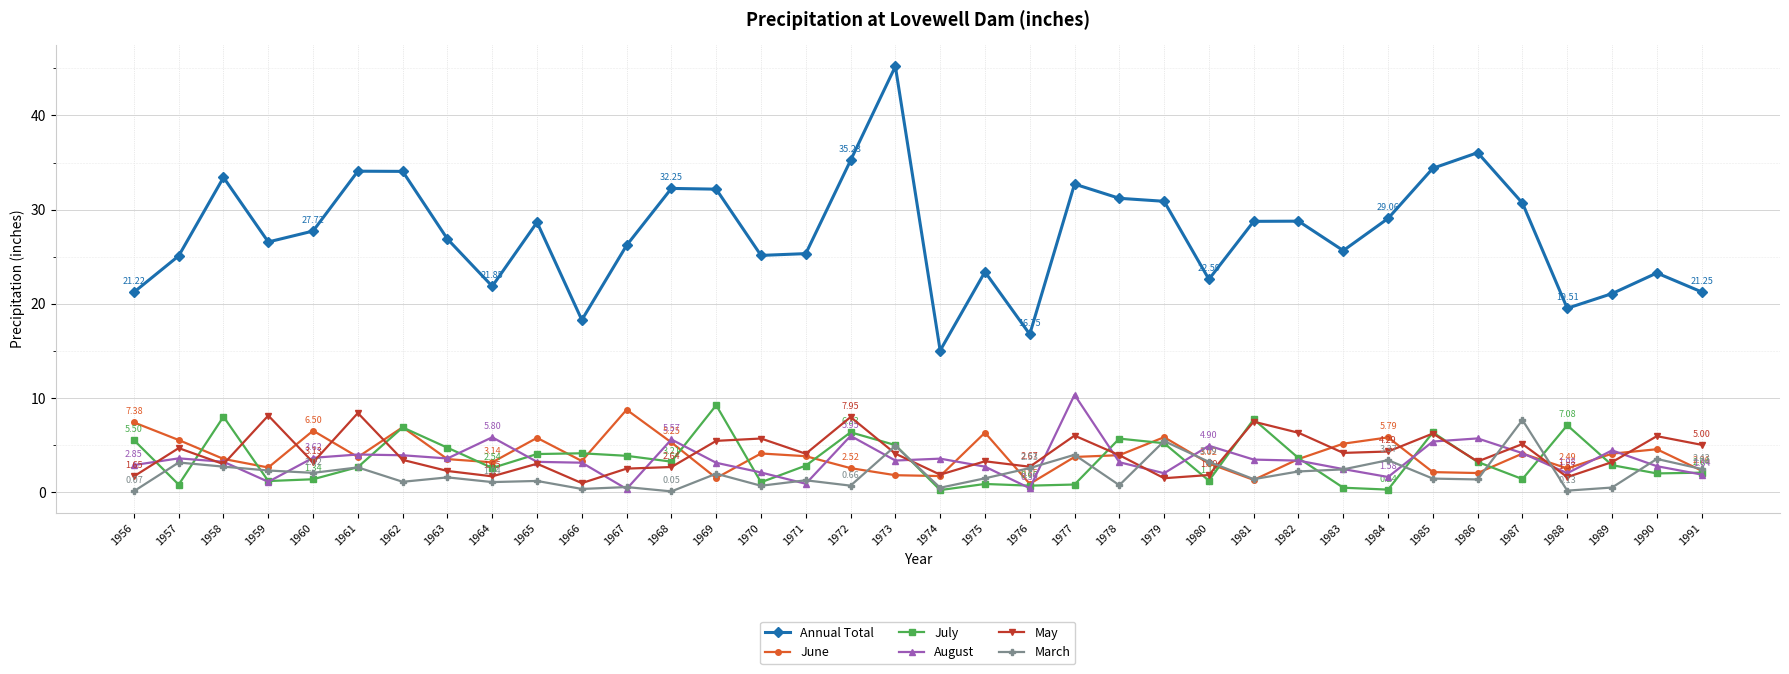

True or false: March and Annual Total intersect in this chart.

False